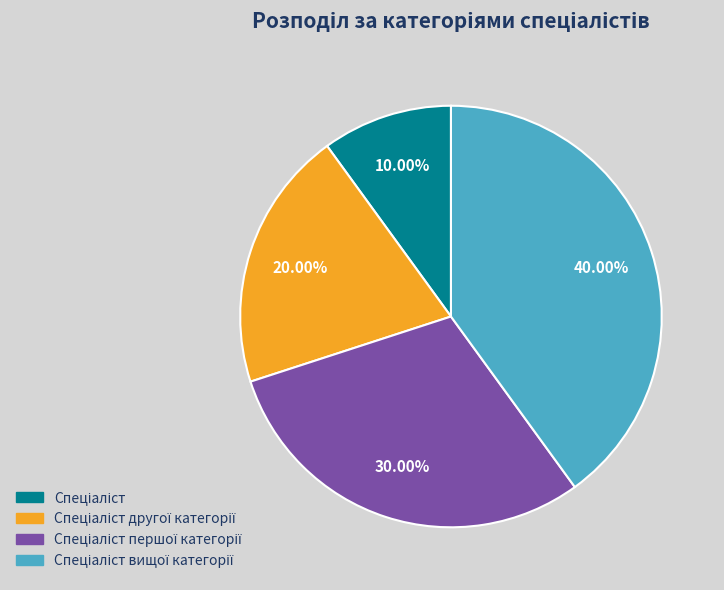

Is there any slice that represents more than half of the pie?

No